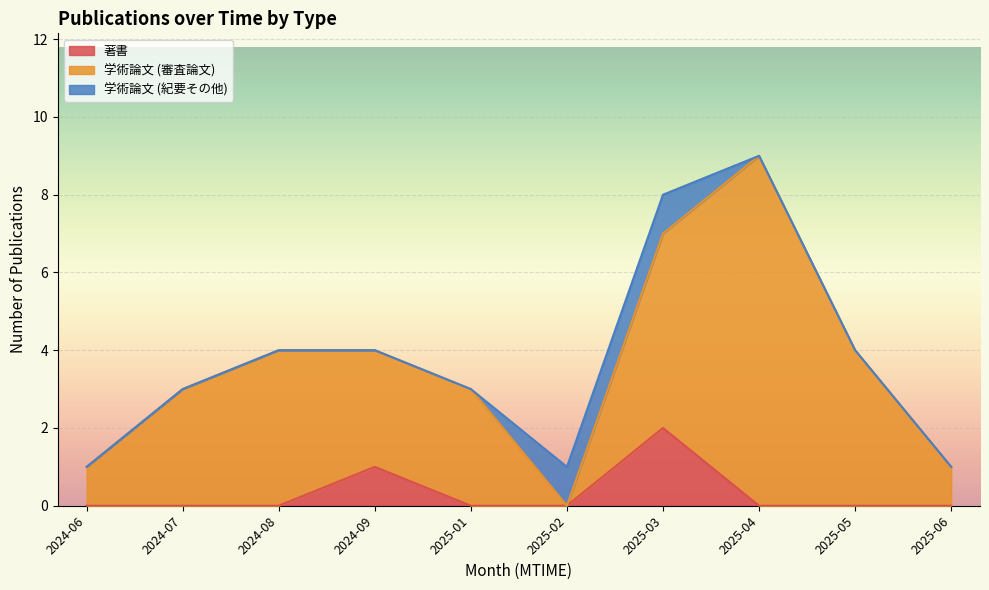

What is the difference between the second highest and second lowest values in the 学術論文 (審査論文) series?

4